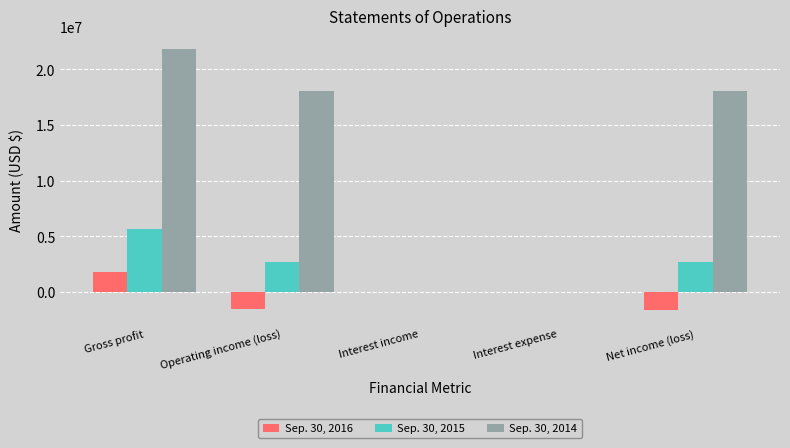

Are the bars horizontal?

No